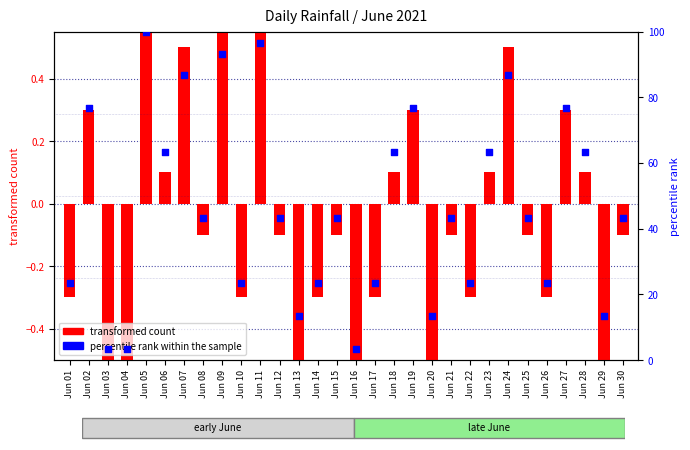

At which category is the sum across all series the highest?

Jun 05